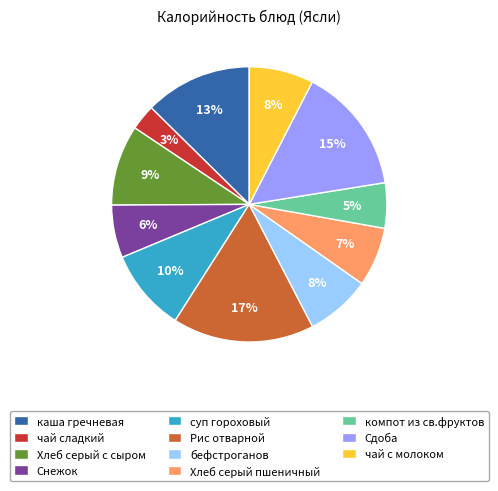

Is it true that Хлеб серый пшеничный is 7% of the pie?

True